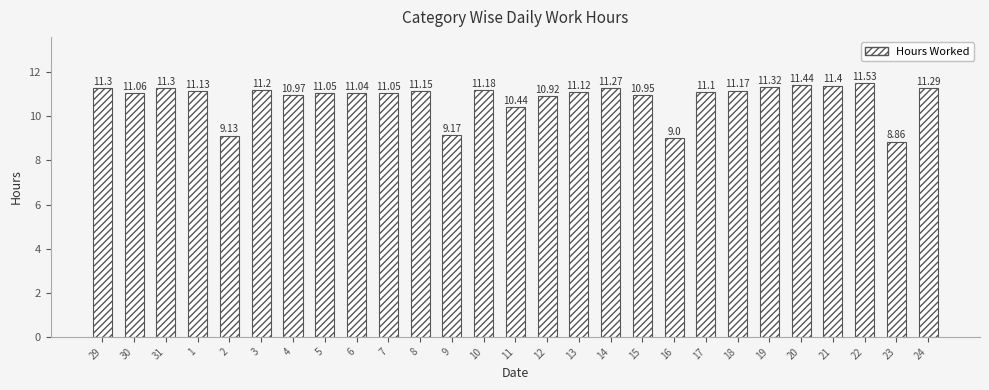

What is the sum of the values at 29 and 21?

22.7